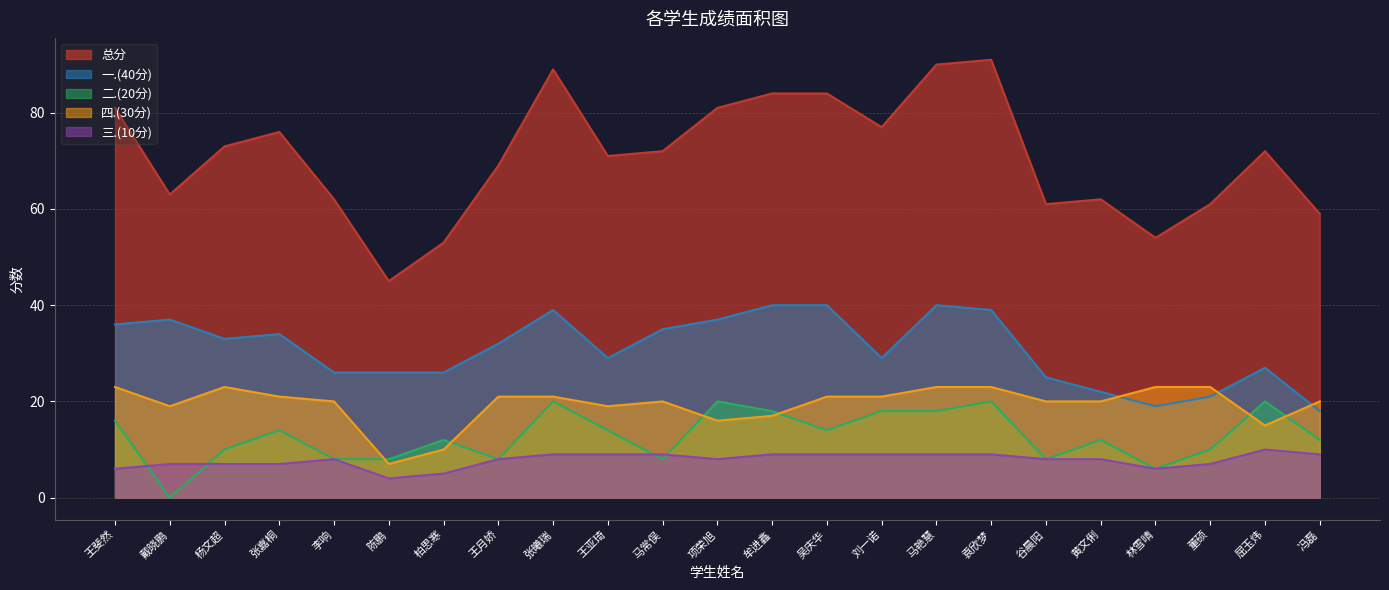

Which series changed the most between 陈鹏 and 吴庆华?

总分